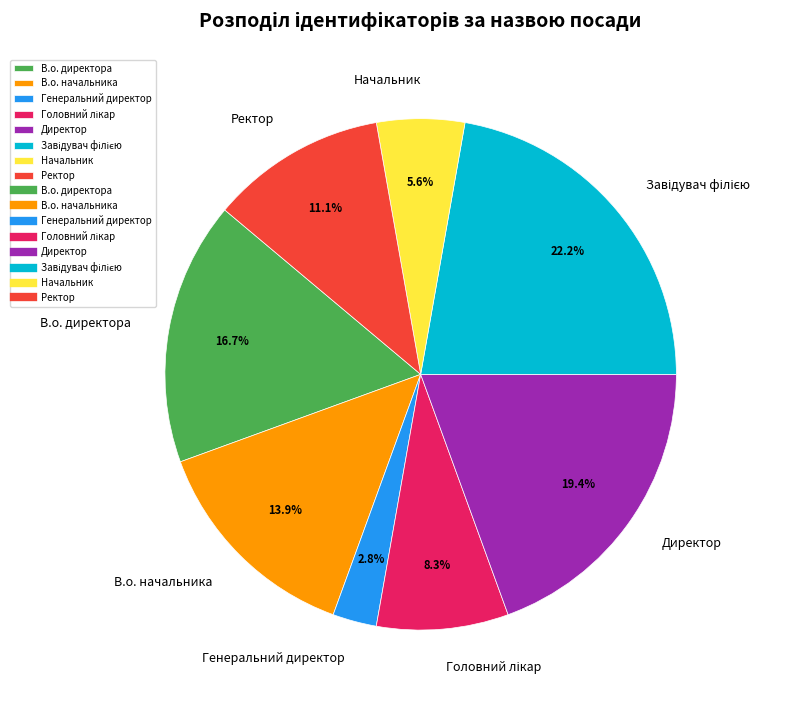

Which slice is the smallest?

Генеральний директор